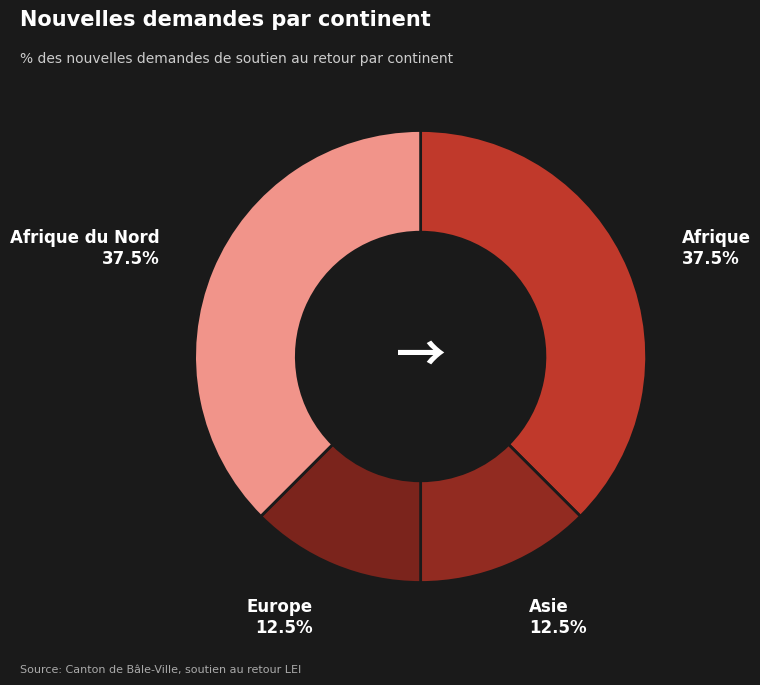

What is the largest slice in the pie chart?

Afrique